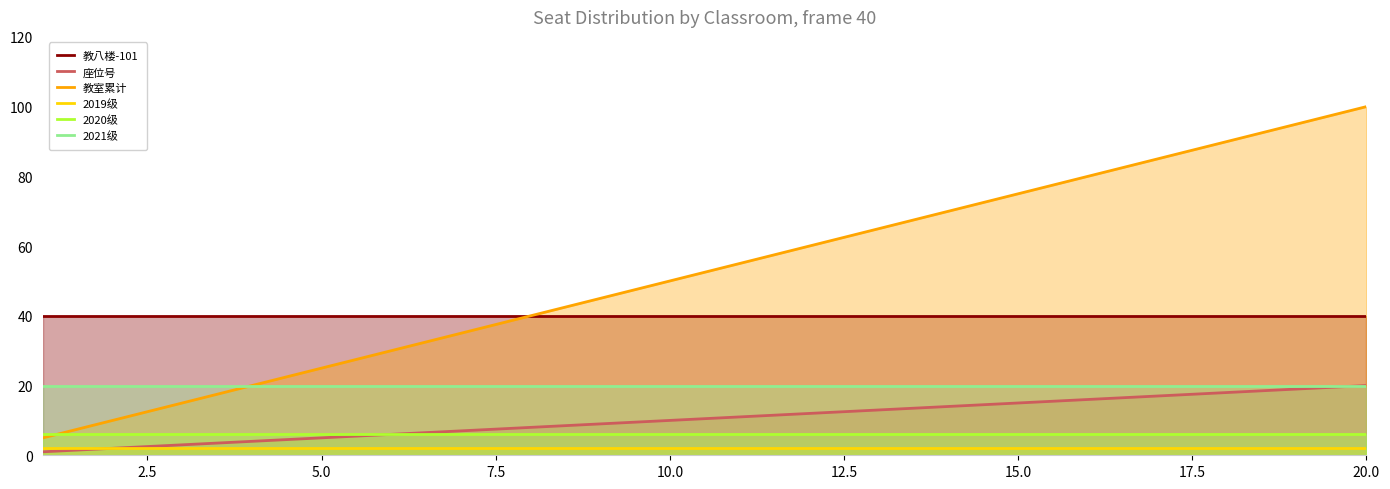

True or false: 教八楼-101 and 2019级 cross at least once.

False